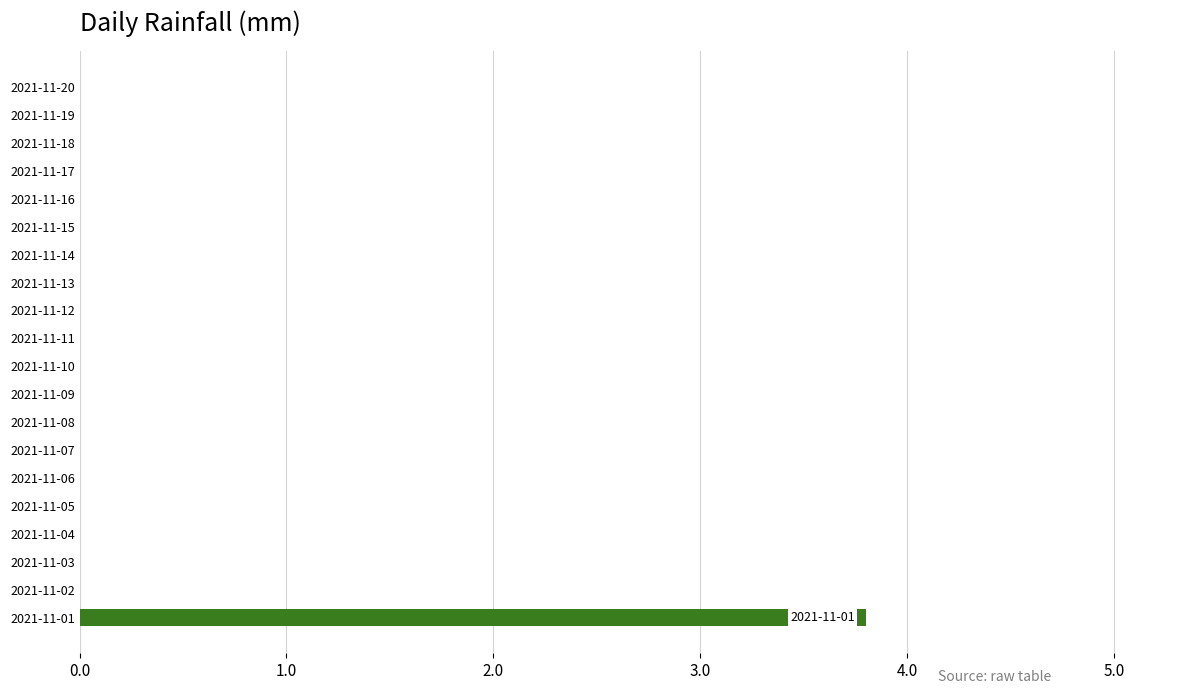

The chart shows a value of 0.0 at 2021-11-04. True or false?

True